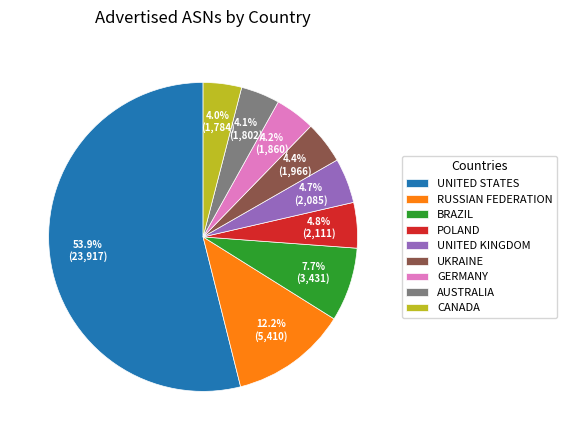

Which category accounts for the majority?

UNITED STATES